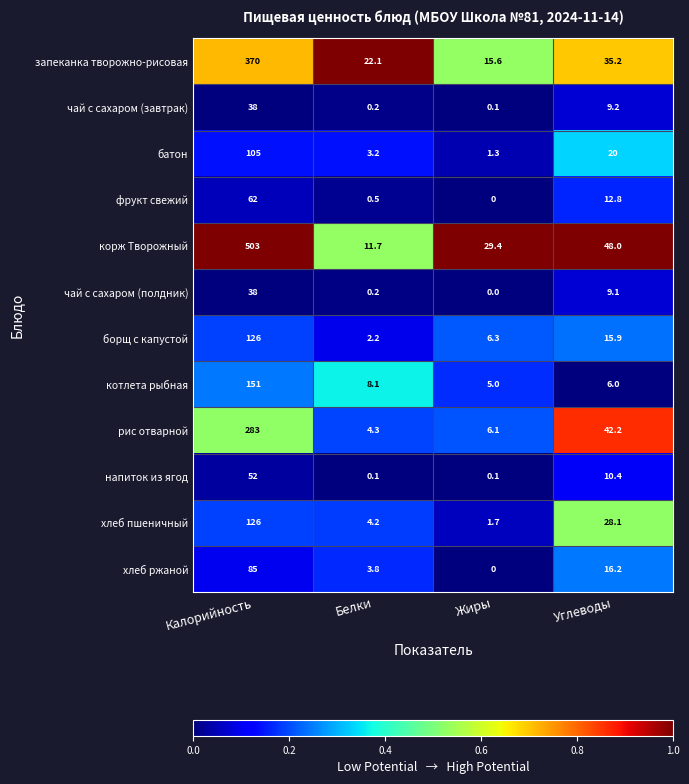

What is the average value of the котлета рыбная series?

42.5